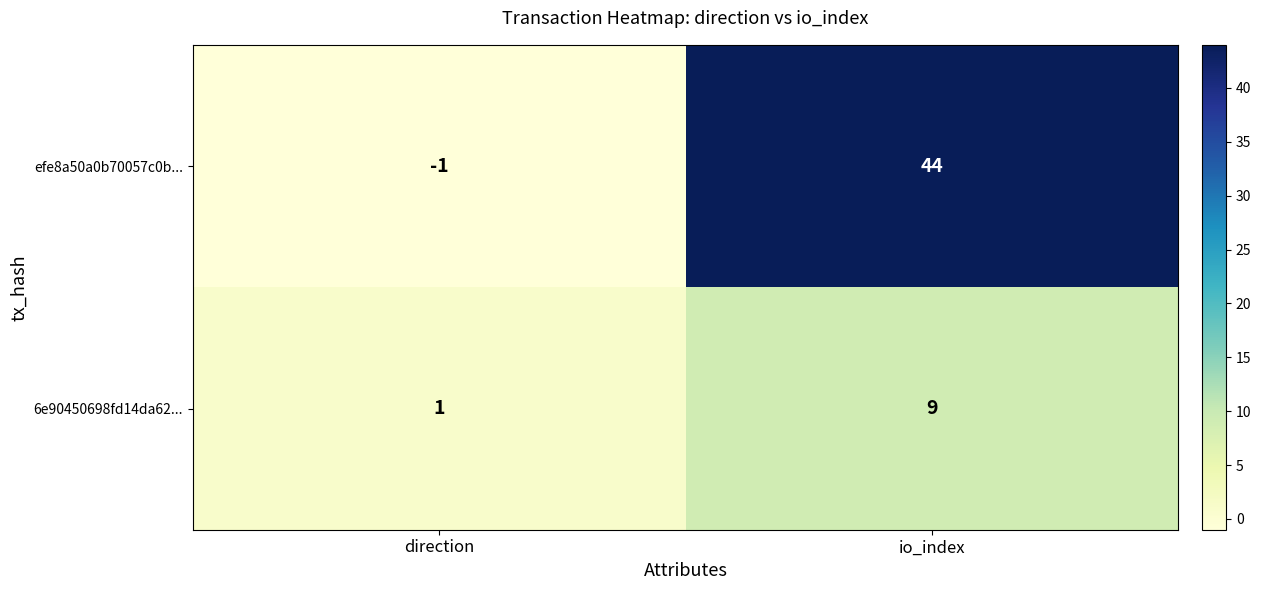

Is the value of 6e90450698fd14da62... at direction greater than the value of efe8a50a0b70057c0b... at direction?

Yes